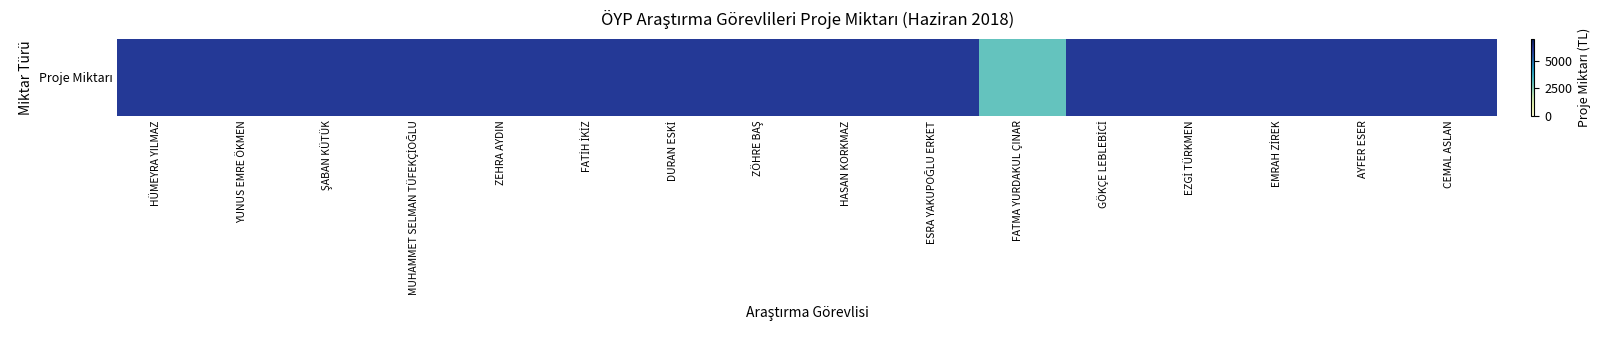

What is the average value?

5812